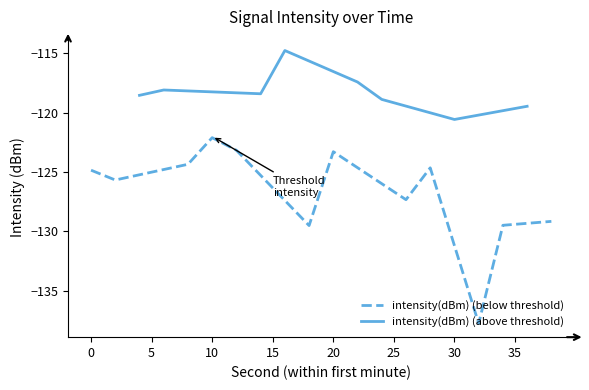

Reading left to right, transcribe all the data shown in this chart.

0=-124.9	2=-125.7	4=-118.5	6=-118.1	8=-124.4	10=-122.1	12=-123.2	14=-118.4	16=-114.8	18=-129.5	20=-123.3	22=-117.4	24=-118.9	26=-127.3	28=-124.7	30=-120.6	32=-137.8	34=-129.5	36=-119.5	38=-129.2